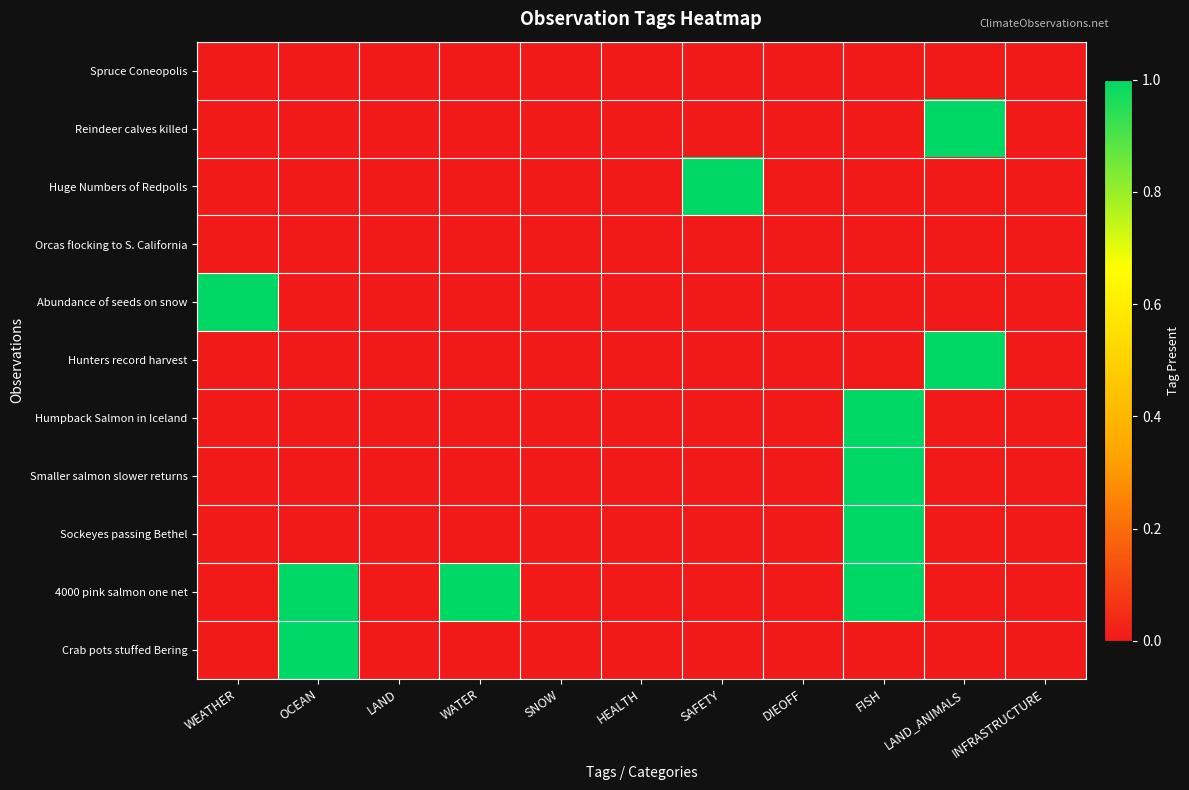

Between WEATHER and DIEOFF, which series saw the biggest shift?

Abundance of seeds on snow